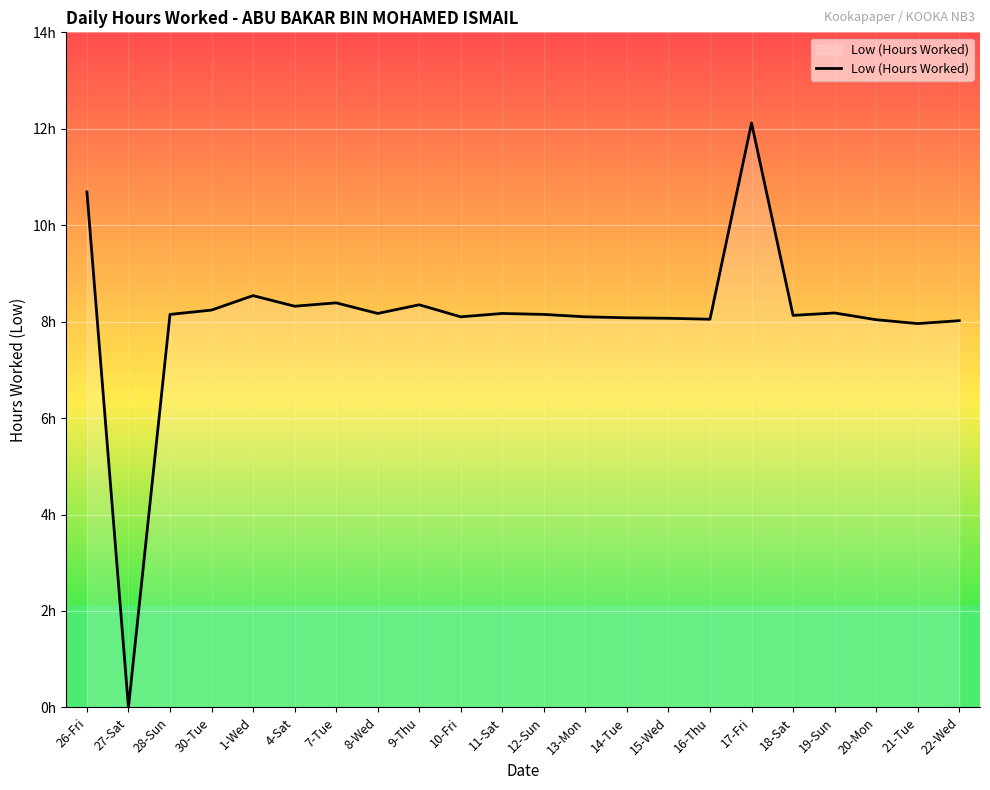

The chart shows a value of 2.4 at 30-Tue. True or false?

False